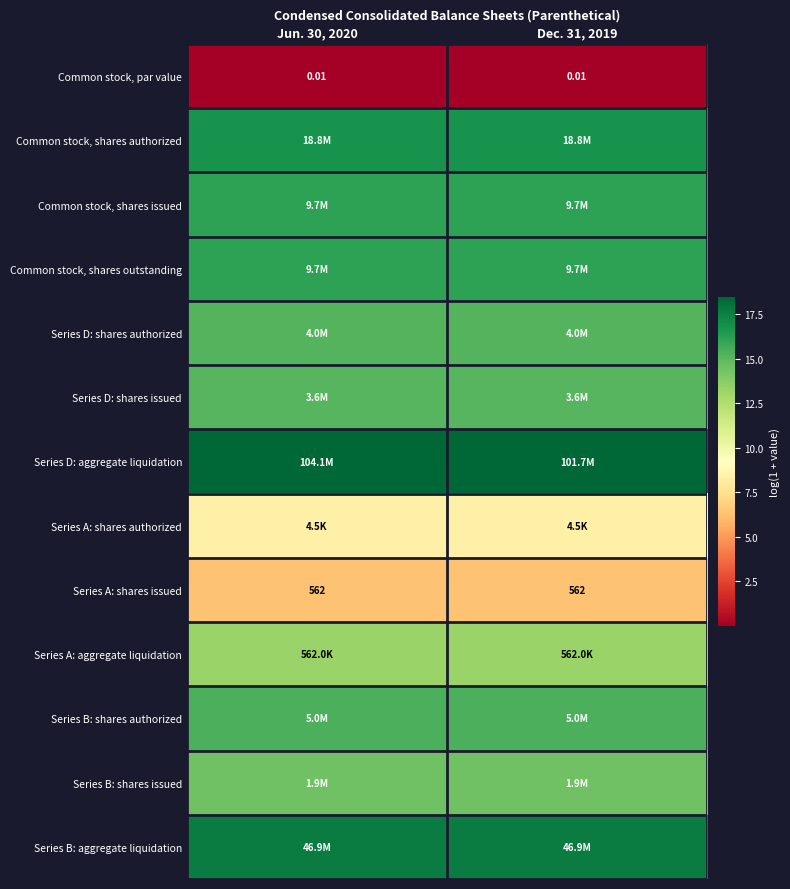

Is it true that Series B: shares authorized equals 15.4 at Dec. 31, 2019?

True